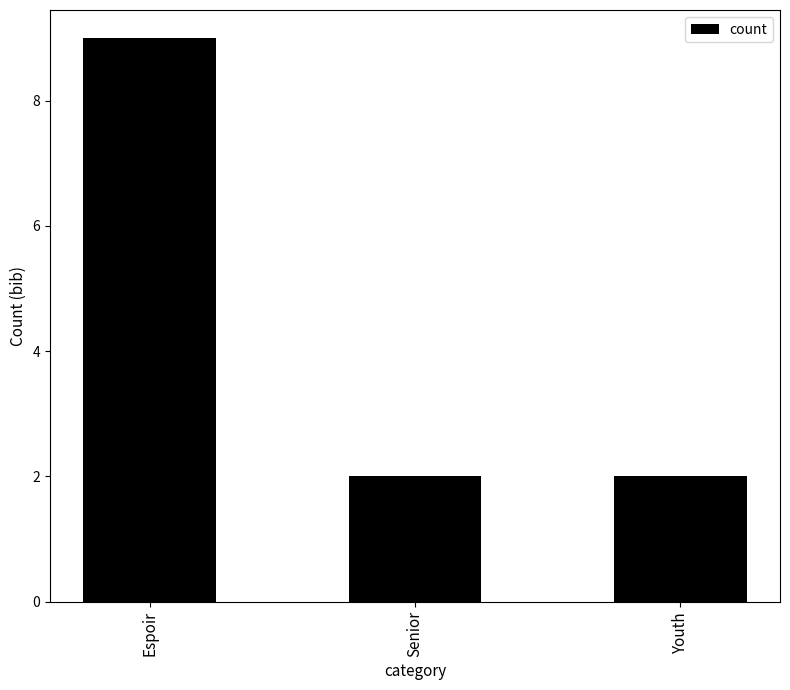

Reading left to right, transcribe all the data shown in this chart.

9	2	2